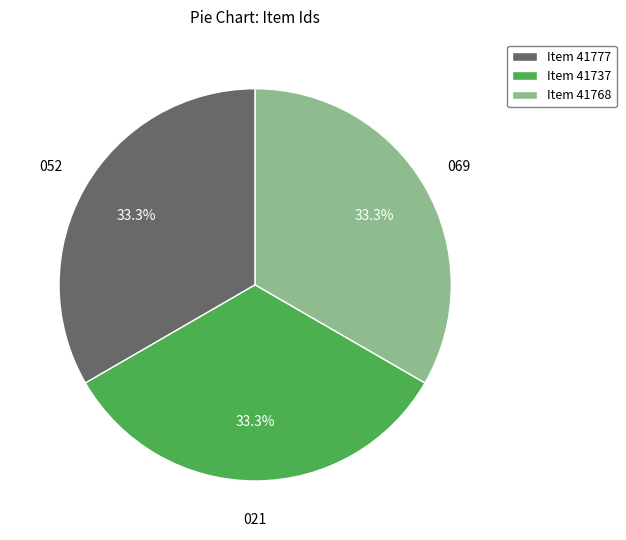

Is there a majority slice in this chart?

No